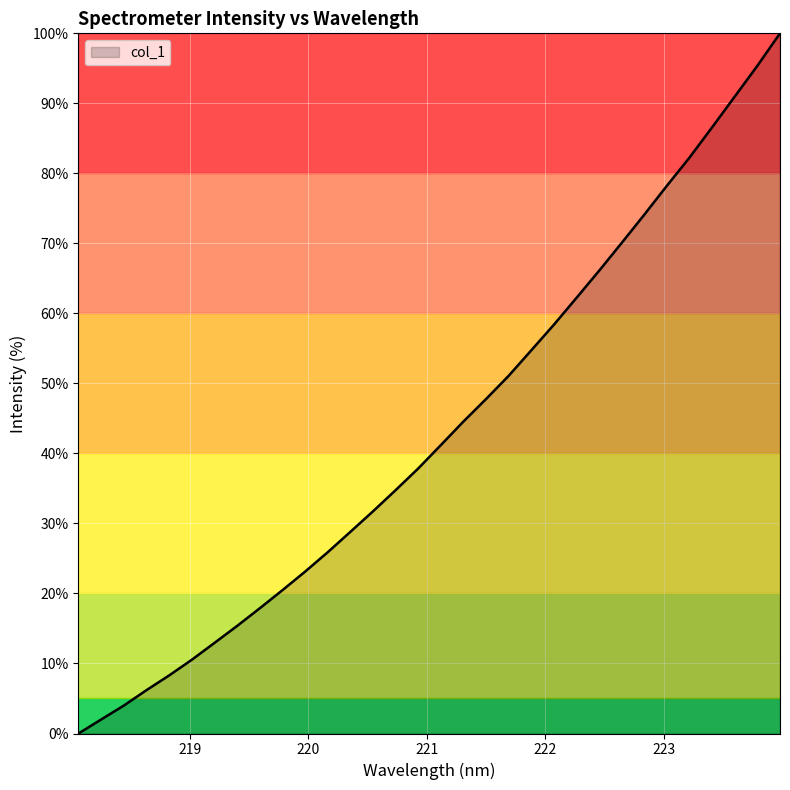

Reading right to left, list all the values displayed in this chart.

100.0	95.4	91.0	86.6	82.3	78.2	74.1	70.1	66.1	62.2	58.4	54.7	51.1	47.8	44.6	41.2	37.8	34.7	31.7	28.8	25.9	23.1	20.5	17.9	15.4	12.9	10.5	8.3	6.2	4.0	2.0	0.0